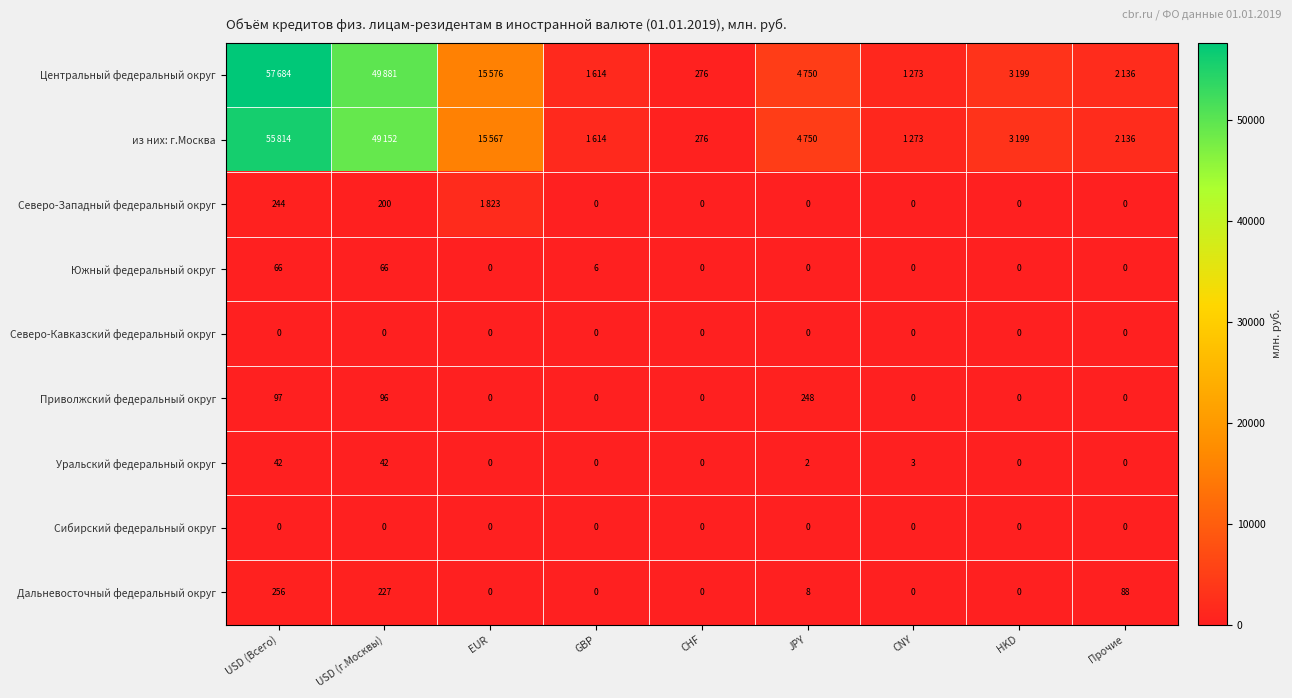

What is the sum of all Уральский федеральный округ values?

89